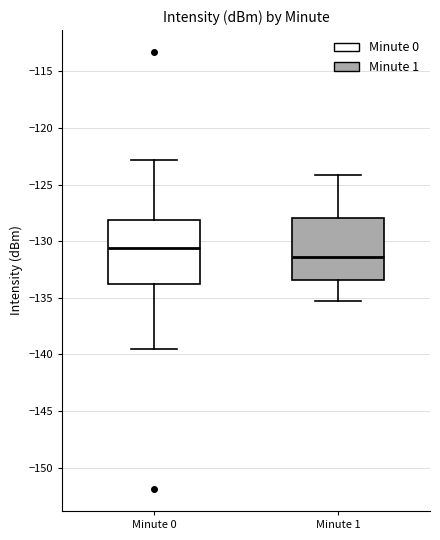

Reading left to right, transcribe this box plot: for each box, give where its median line is, the range the box spans, and where its two whiskers end, as read against the y-axis. The values are not printed on the chart, so give them approximately, as read against the axis.

Minute 0: median -130.5, box -134.0 to -128.0, whiskers -139.5 to -123.0
Minute 1: median -131.5, box -133.5 to -128.0, whiskers -135.5 to -124.0